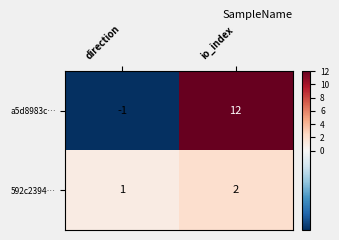

The 592c2394… series shows 1 at io_index. True or false?

False